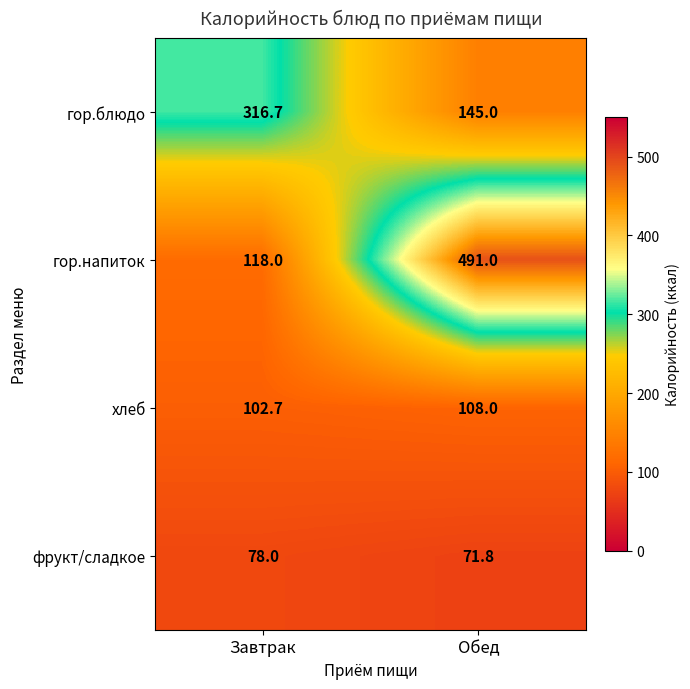

What is the difference between the фрукт/сладкое values at Завтрак and Обед?

6.2